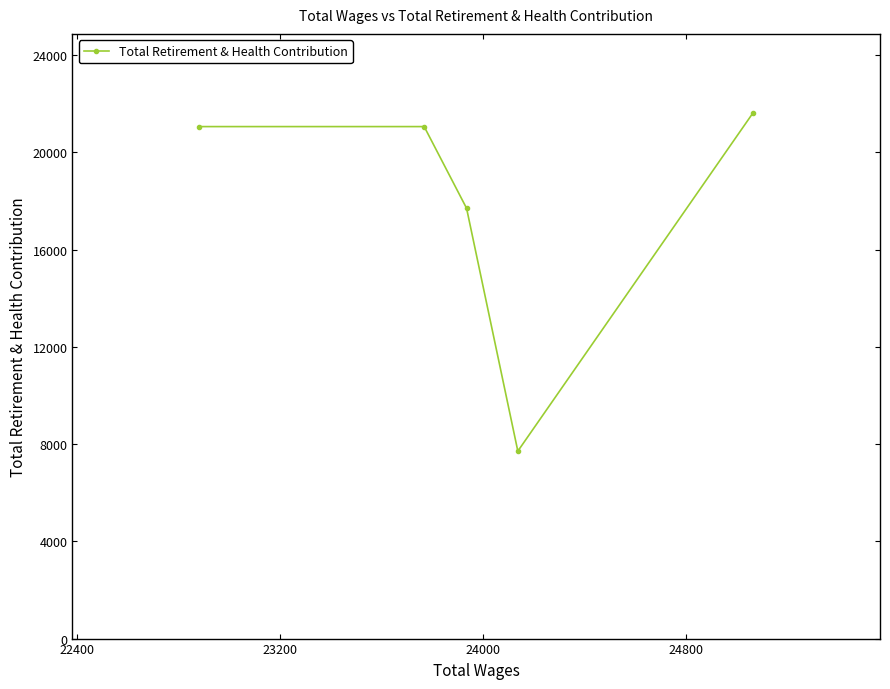

What is the difference between the maximum and minimum values?

13922